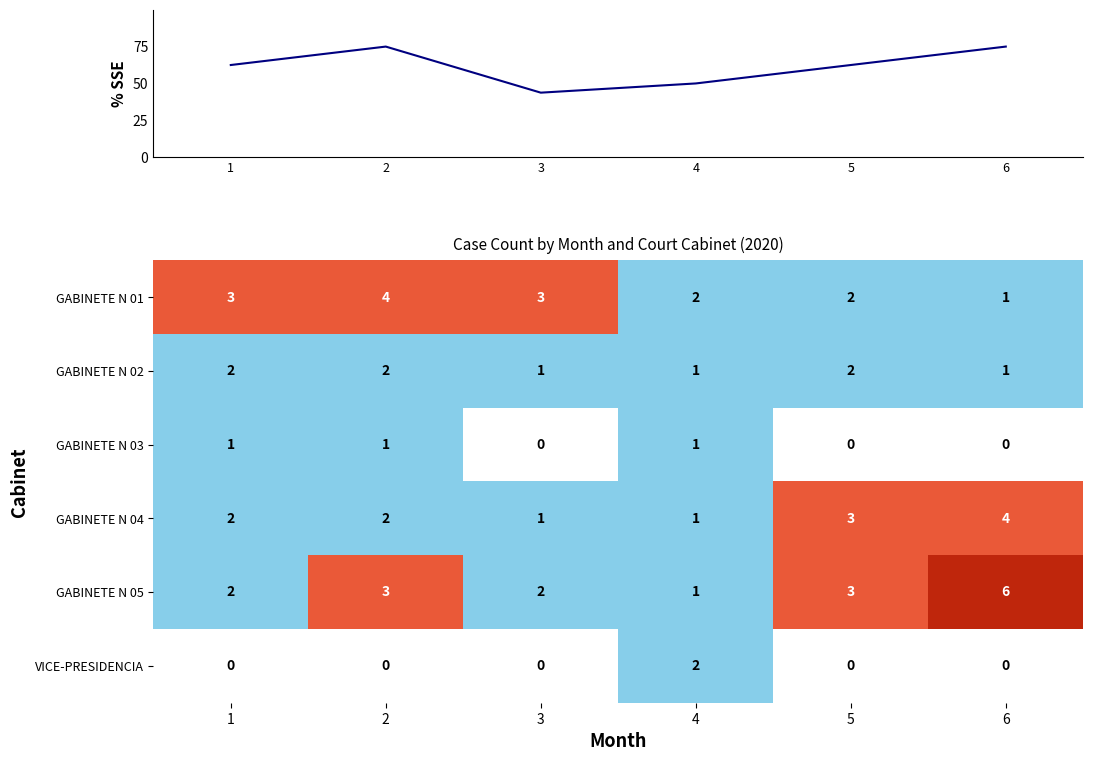

Which label corresponds to the largest value in the chart?

2